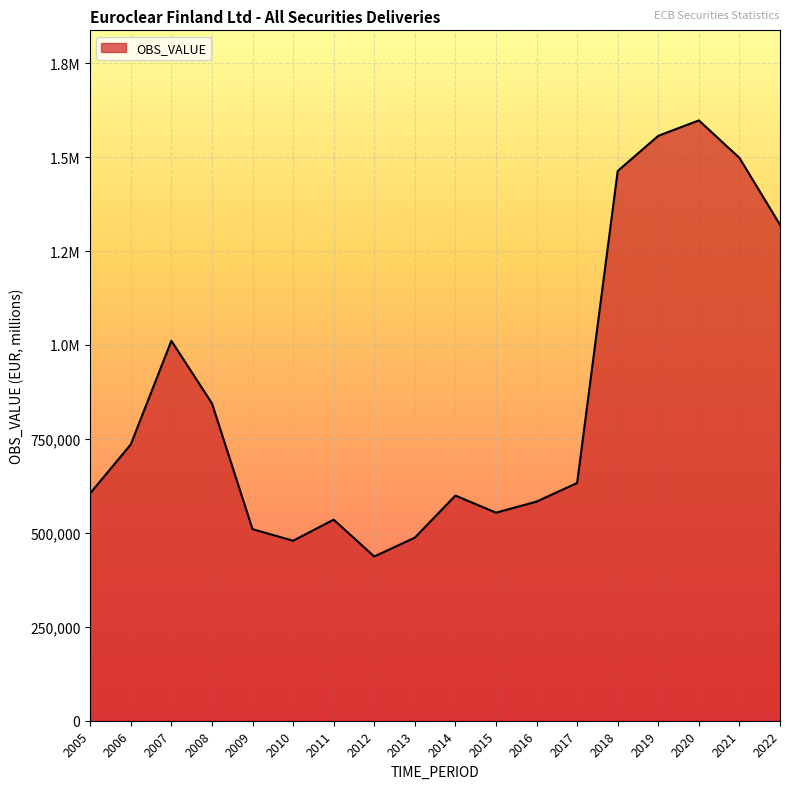

Is this an area chart (filled region under the line)?

Yes